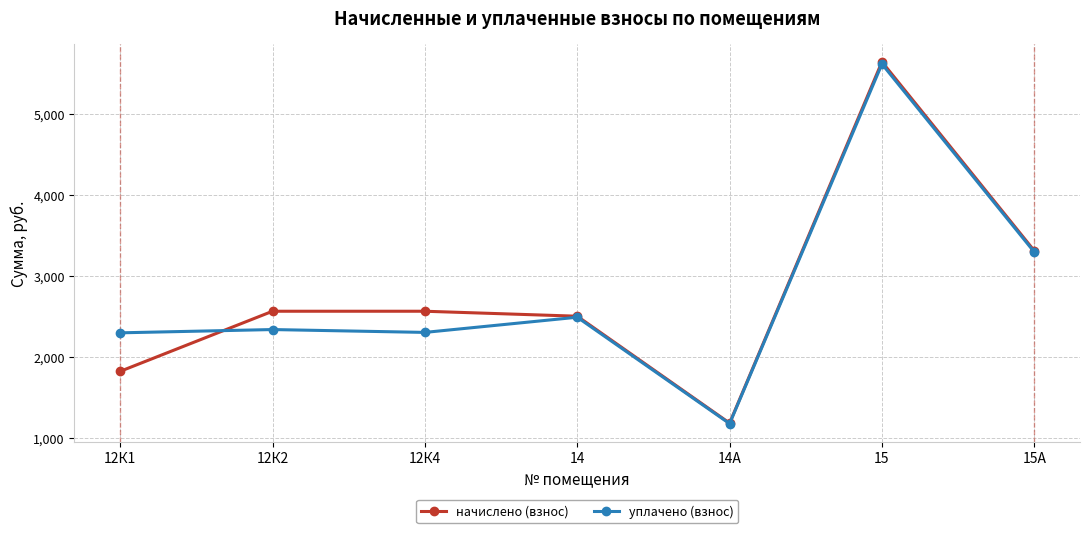

What is the total value across all series at 12К4?

4872.1